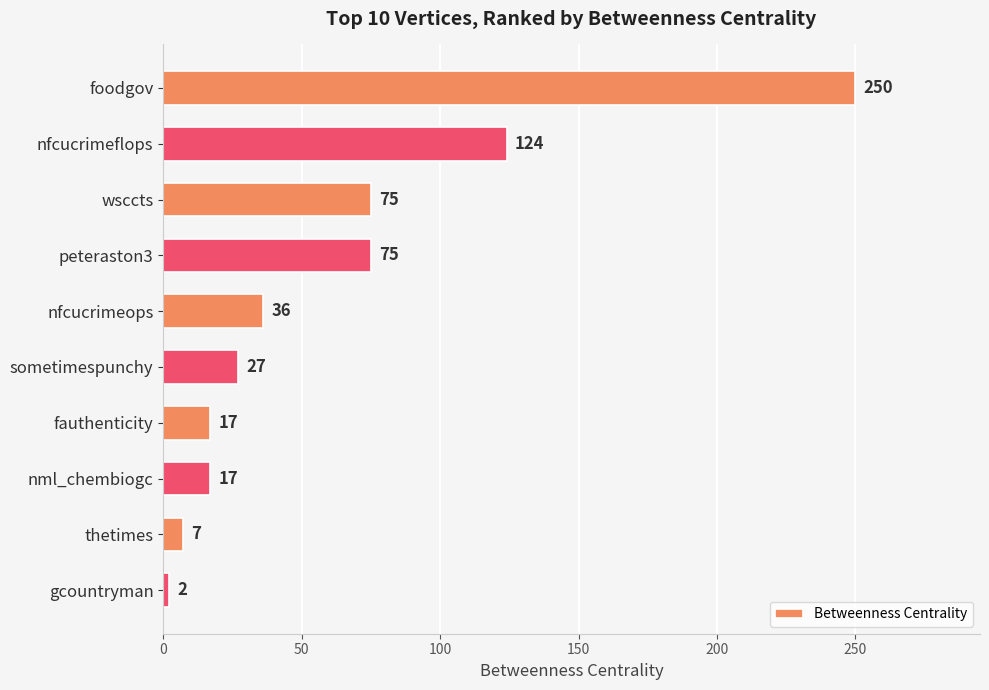

The chart shows a value of 364 at foodgov. True or false?

False